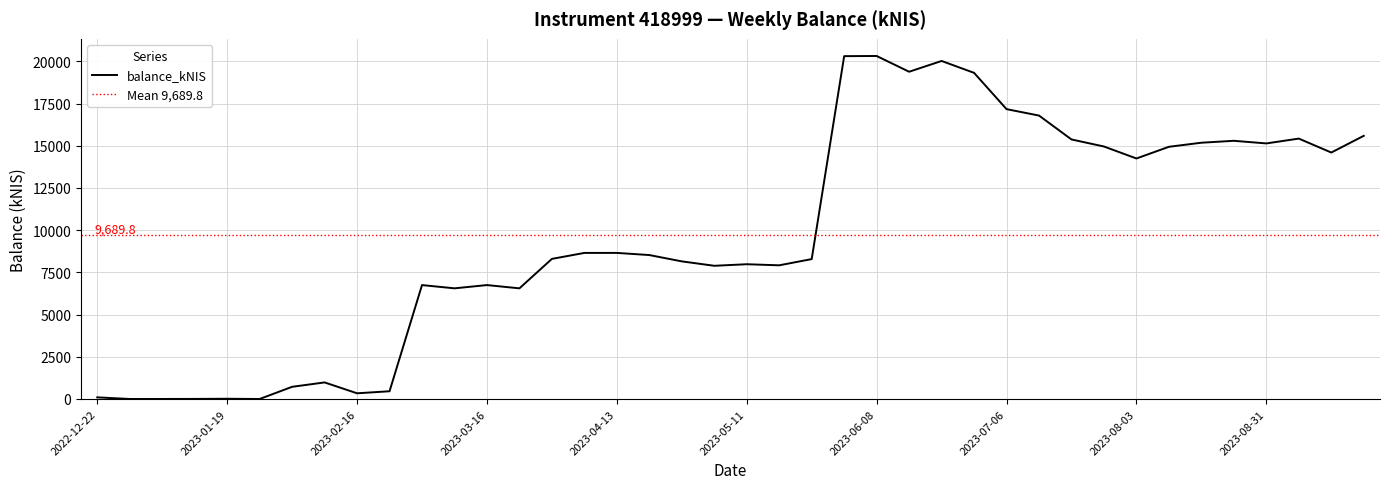

Which category has the highest value across all series?

2023-06-08